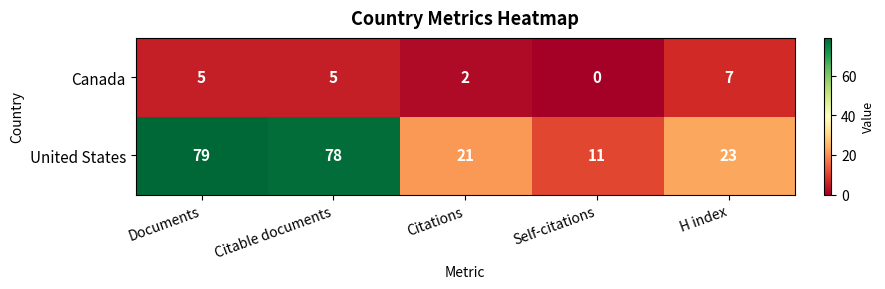

Count the number of data series in this chart.

2